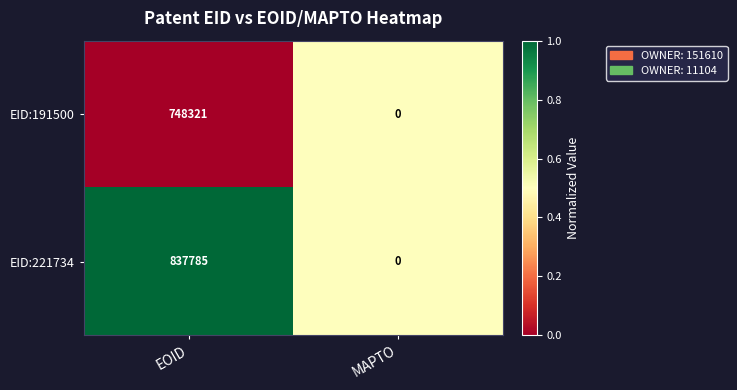

What is the spread (max minus min) of values at EOID?

89464